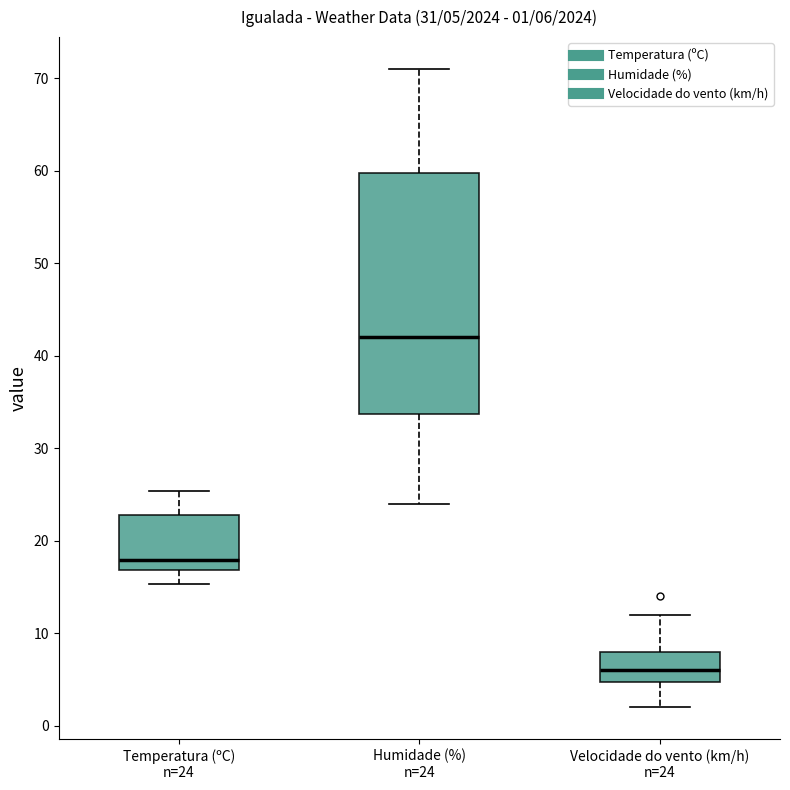

Which box is the tallest, from its lower edge to its upper edge?

Humidade (%) n=24